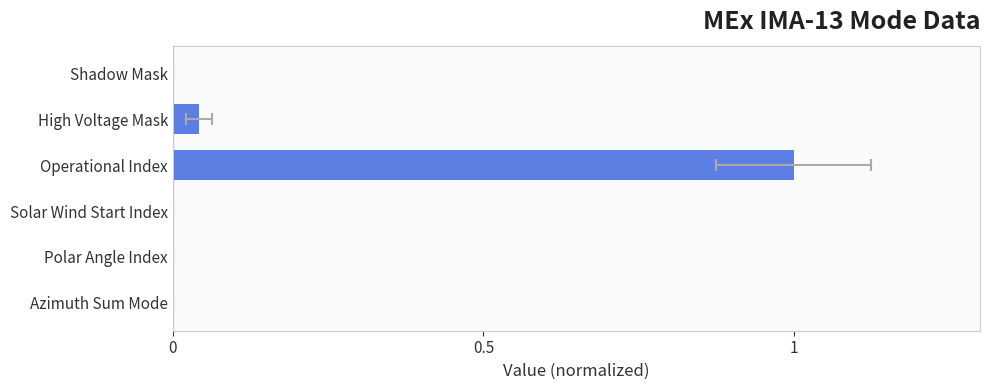

Is it true that the value at 4 is -0.6?

False